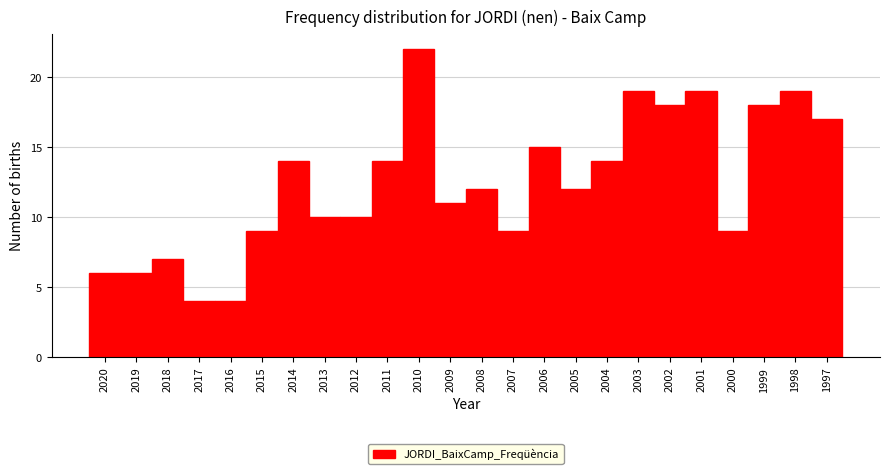

Reading left to right, transcribe all the data shown in this chart.

2020=6	2019=6	2018=7	2017=4	2016=4	2015=9	2014=14	2013=10	2012=10	2011=14	2010=22	2009=11	2008=12	2007=9	2006=15	2005=12	2004=14	2003=19	2002=18	2001=19	2000=9	1999=18	1998=19	1997=17